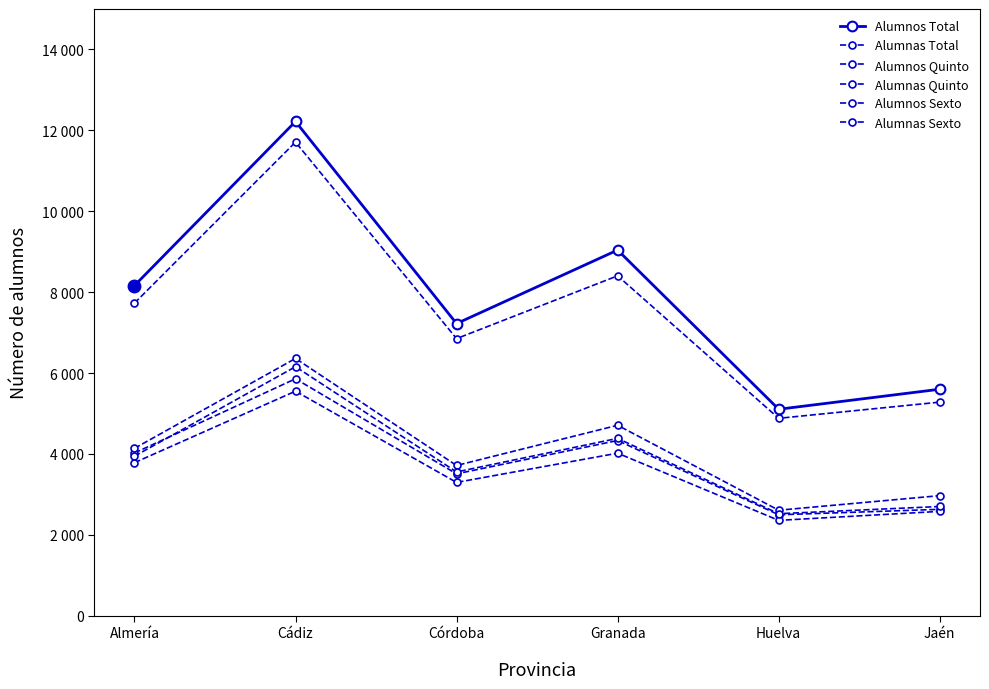

At how many categories does at least one series exceed 9116?

1